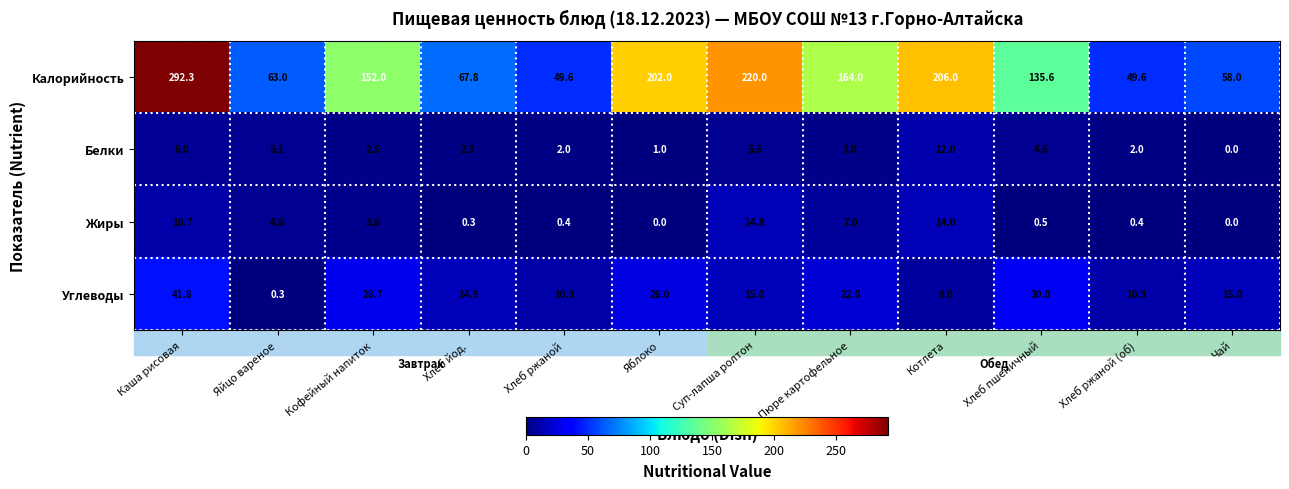

What is the total value across all series at Хлеб ржаной (об)?

62.3